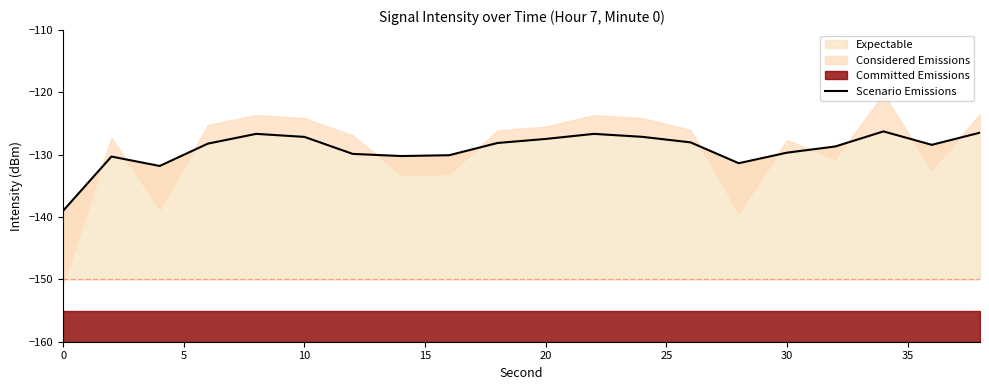

Count the number of categories in the chart.

20